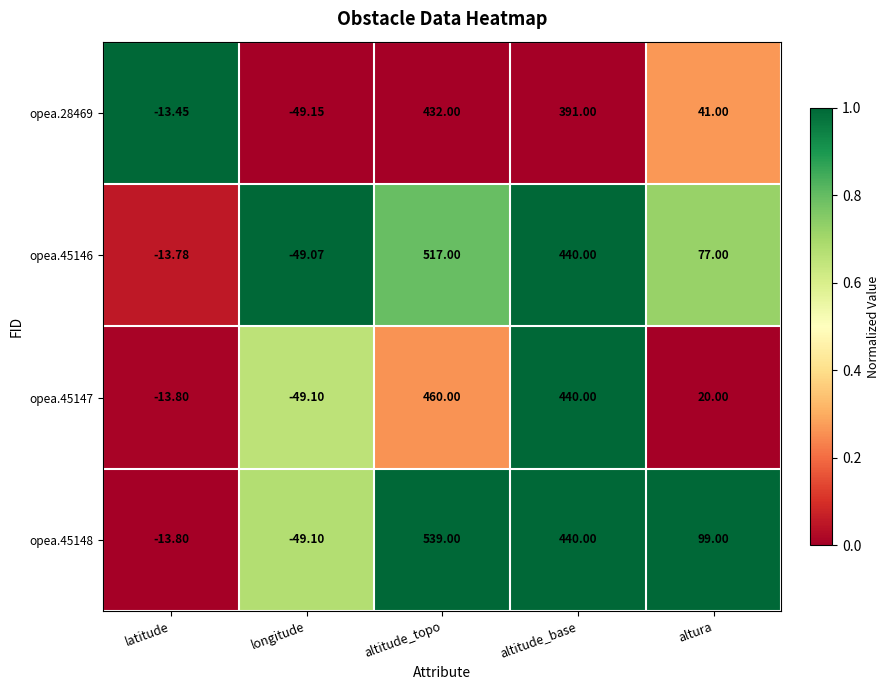

List the series in order of their peak value, highest first.

opea.45148, opea.45146, opea.45147, opea.28469